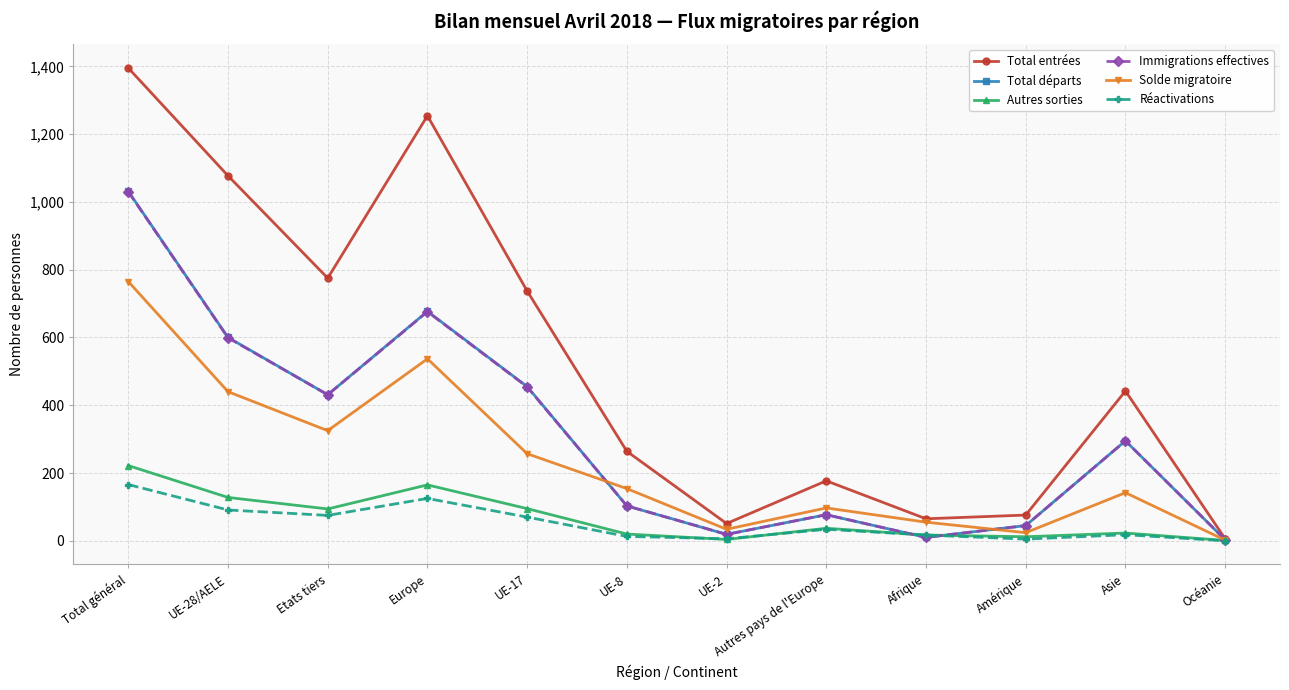

Where is Immigrations effectives nearest to the value 516?

UE-17